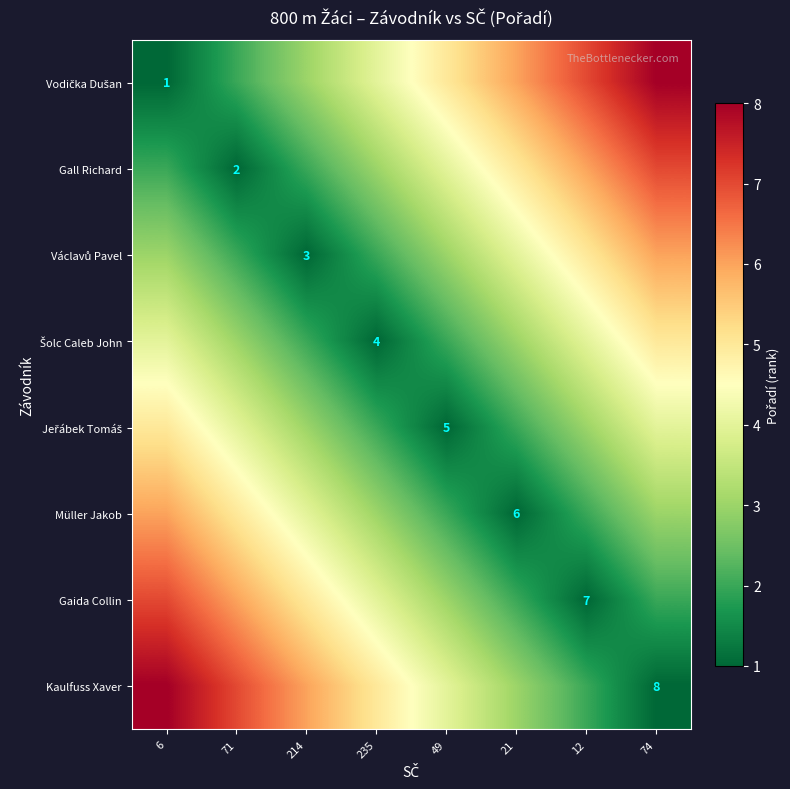

List the series in order of their peak value, lowest first.

Šolc Caleb John, Jeřábek Tomáš, Václavů Pavel, Müller Jakob, Gall Richard, Gaida Collin, Vodička Dušan, Kaulfuss Xaver